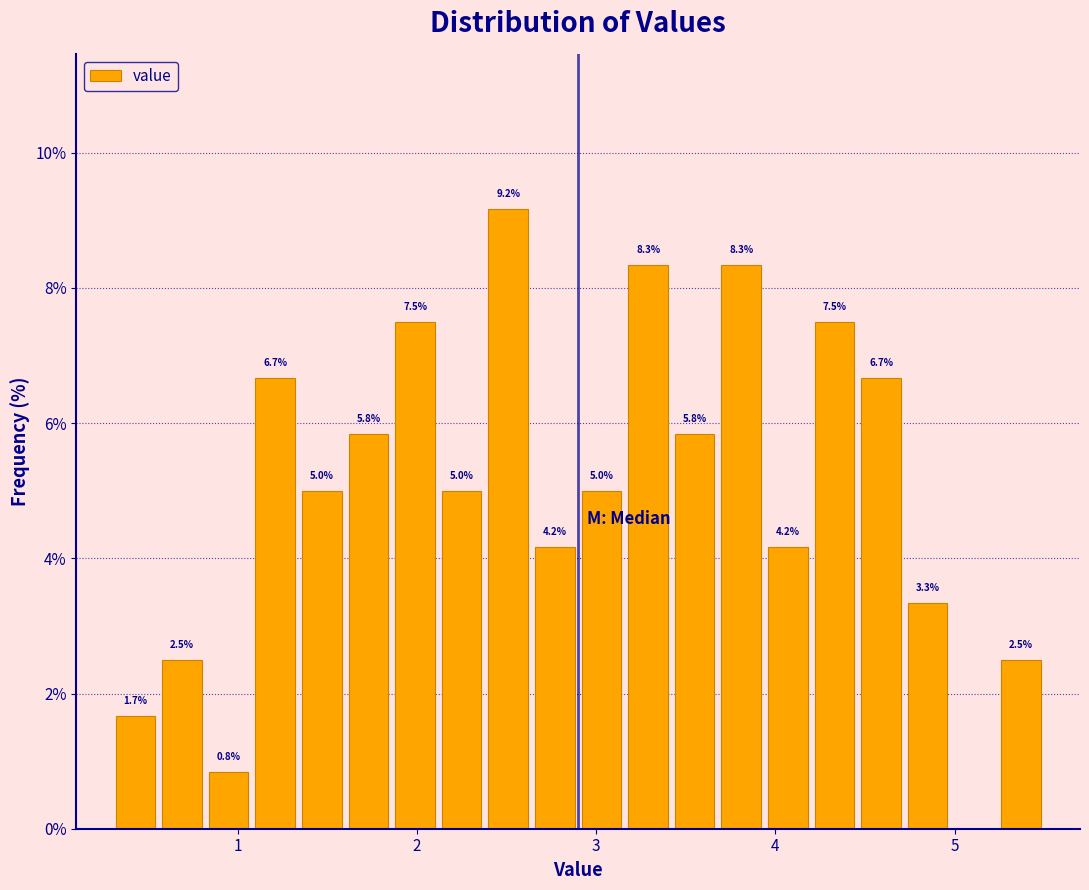

Around what value on the x-axis is the tallest bar? Give the approximate position of its centre, as read against the axis.

2.5